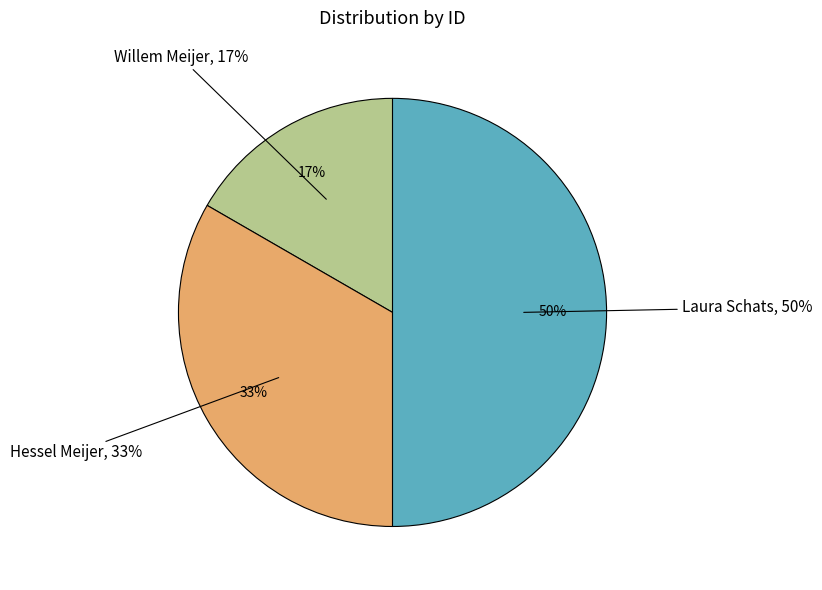

Is it true that Hessel Meijer is 33% of the pie?

True